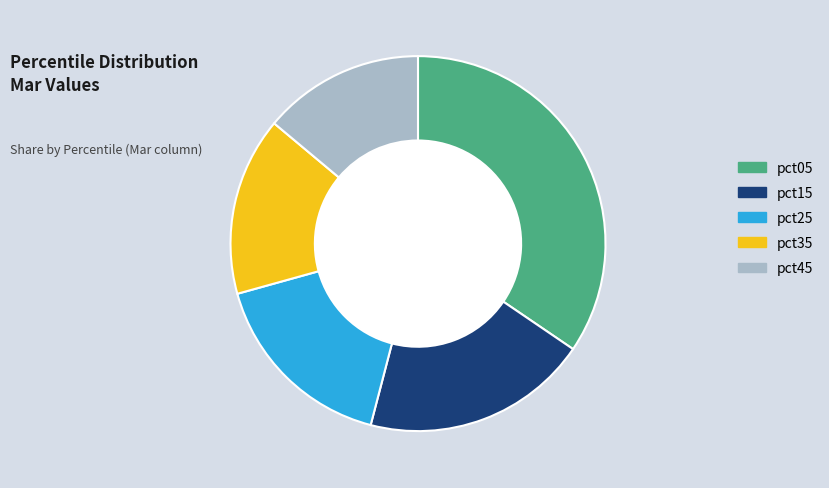

Count the number of slices in the pie.

5